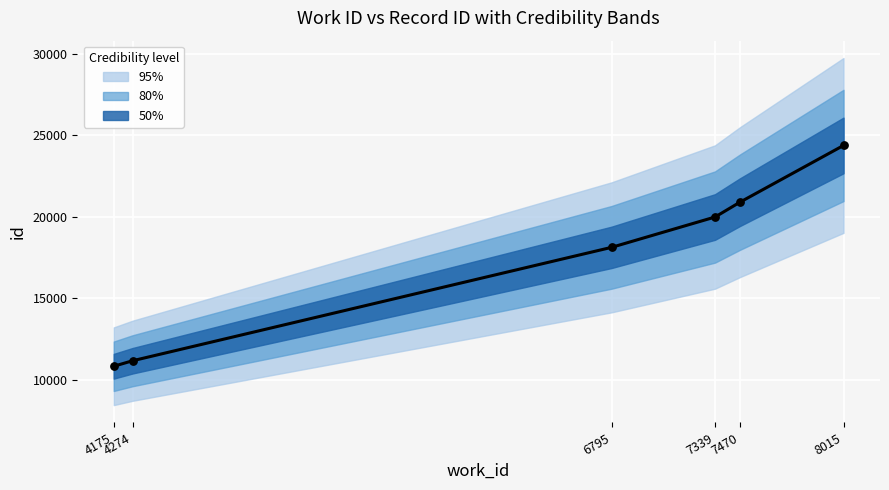

What is the change in value from 4175 to 7339?

+9156